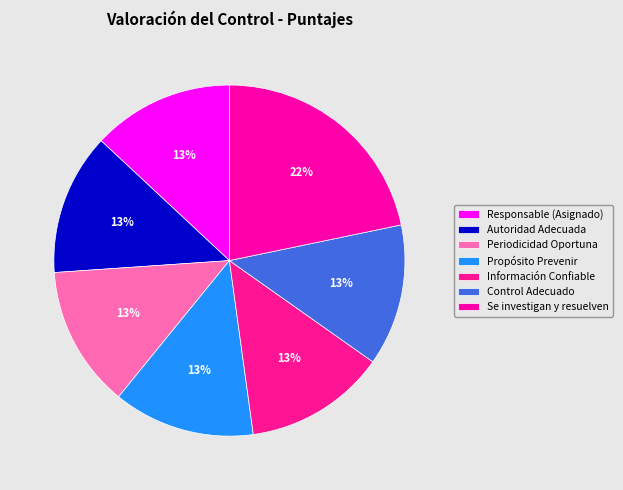

Count the number of slices in the pie.

7